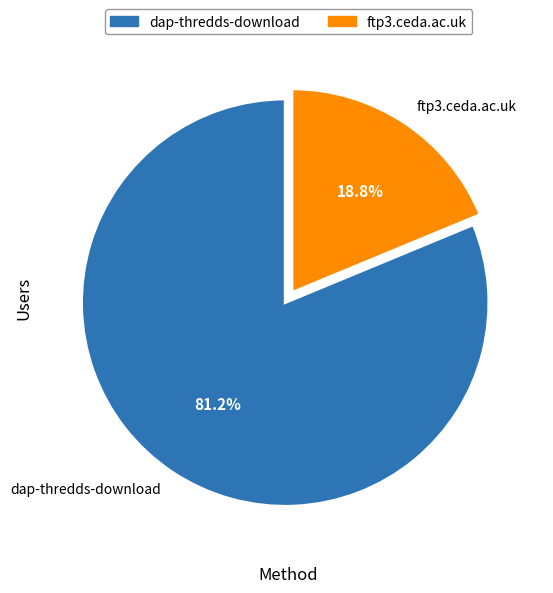

Does dap-thredds-download account for over 50% of the chart?

Yes